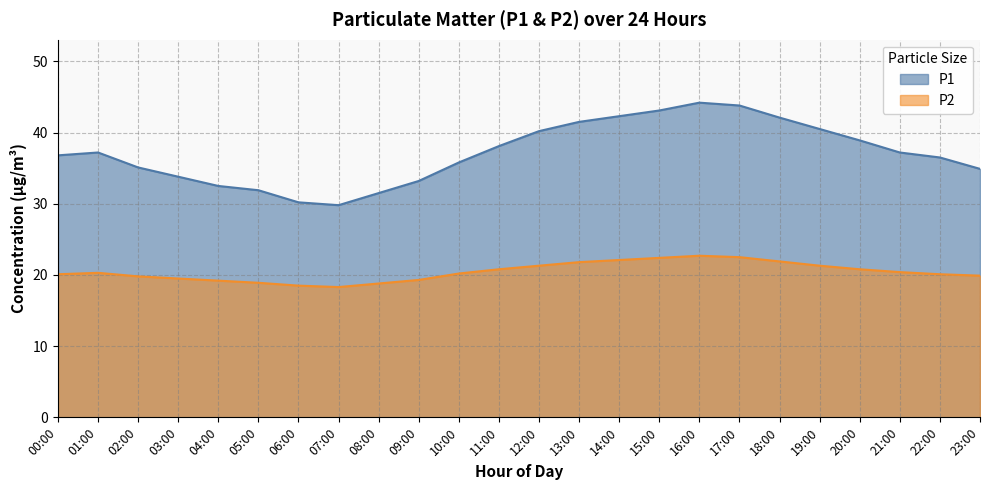

Reading left to right, extract all data points from this chart.

P1: 00:00=36.8	01:00=37.2	02:00=35.1	03:00=33.8	04:00=32.5	05:00=31.9	06:00=30.2	07:00=29.8	08:00=31.5	09:00=33.2	10:00=35.8	11:00=38.1	12:00=40.2	13:00=41.5	14:00=42.3	15:00=43.1	16:00=44.2	17:00=43.8	18:00=42.1	19:00=40.5	20:00=38.9	21:00=37.2	22:00=36.5	23:00=34.9
P2: 00:00=20.1	01:00=20.3	02:00=19.8	03:00=19.5	04:00=19.2	05:00=18.9	06:00=18.5	07:00=18.3	08:00=18.8	09:00=19.3	10:00=20.2	11:00=20.8	12:00=21.3	13:00=21.8	14:00=22.1	15:00=22.4	16:00=22.7	17:00=22.5	18:00=21.9	19:00=21.3	20:00=20.8	21:00=20.4	22:00=20.1	23:00=19.9